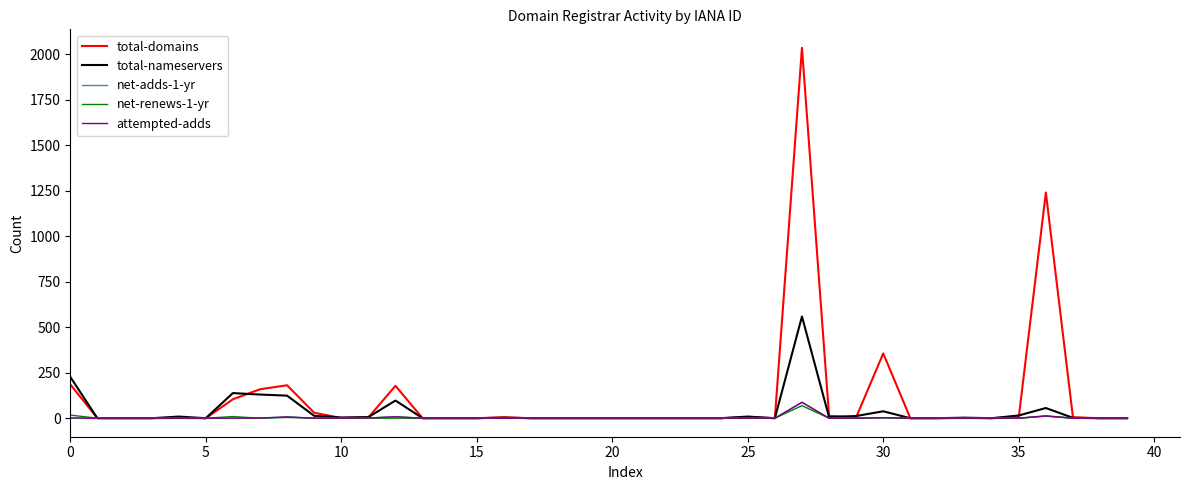

Which series has the largest range (max minus min)?

total-domains